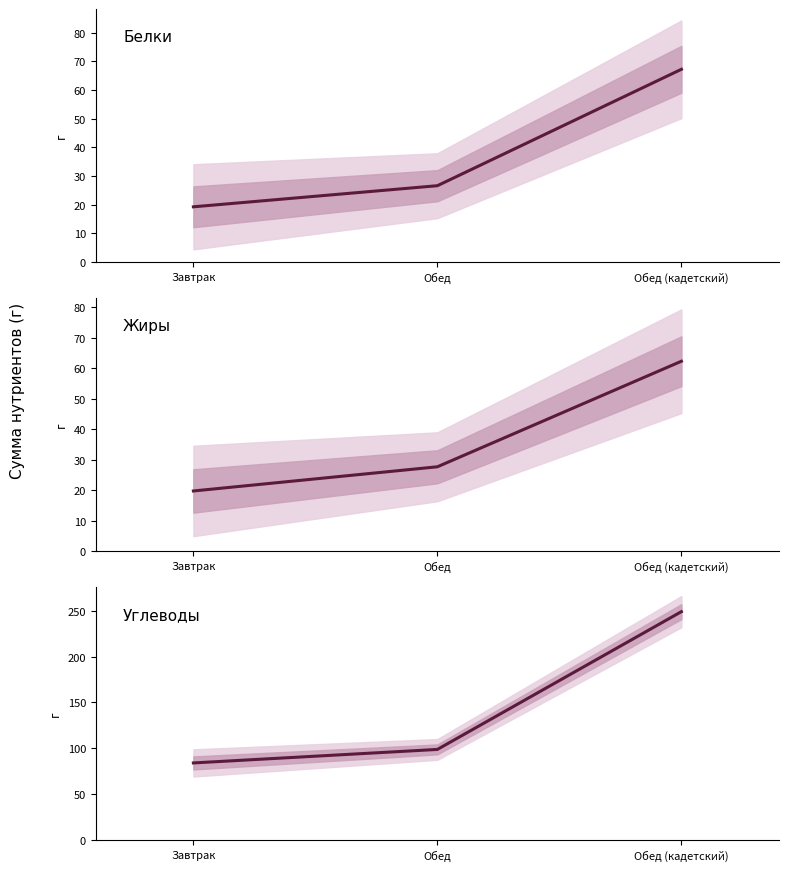

What is the value of the Жиры point at the 1st from the left?

19.7